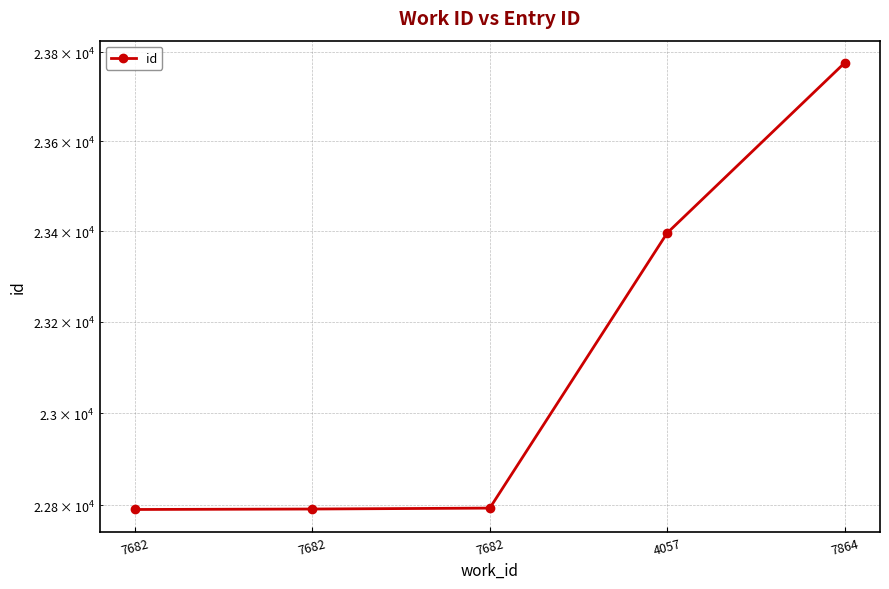

Reading left to right, extract all data points from this chart.

22791	22792	22794	23396	23776